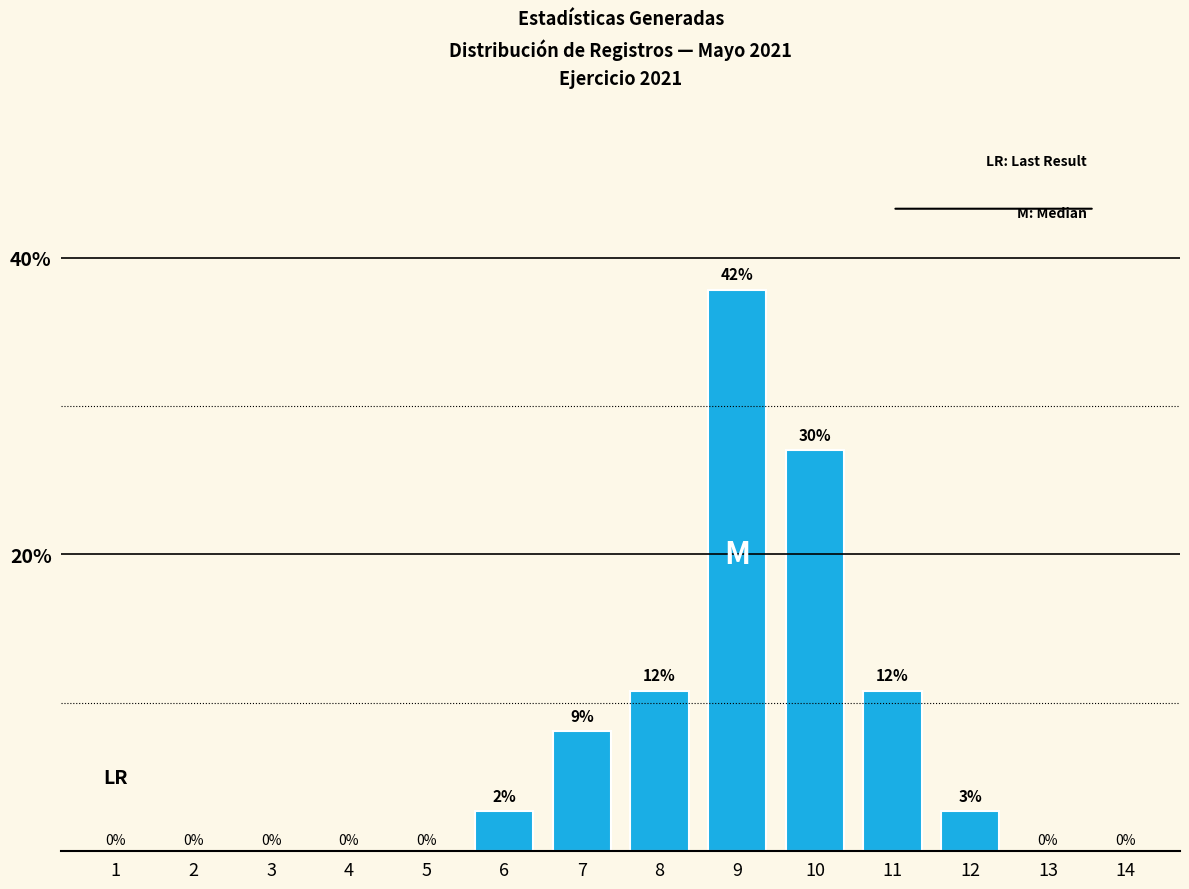

Between 13 and 7, which is larger?

7